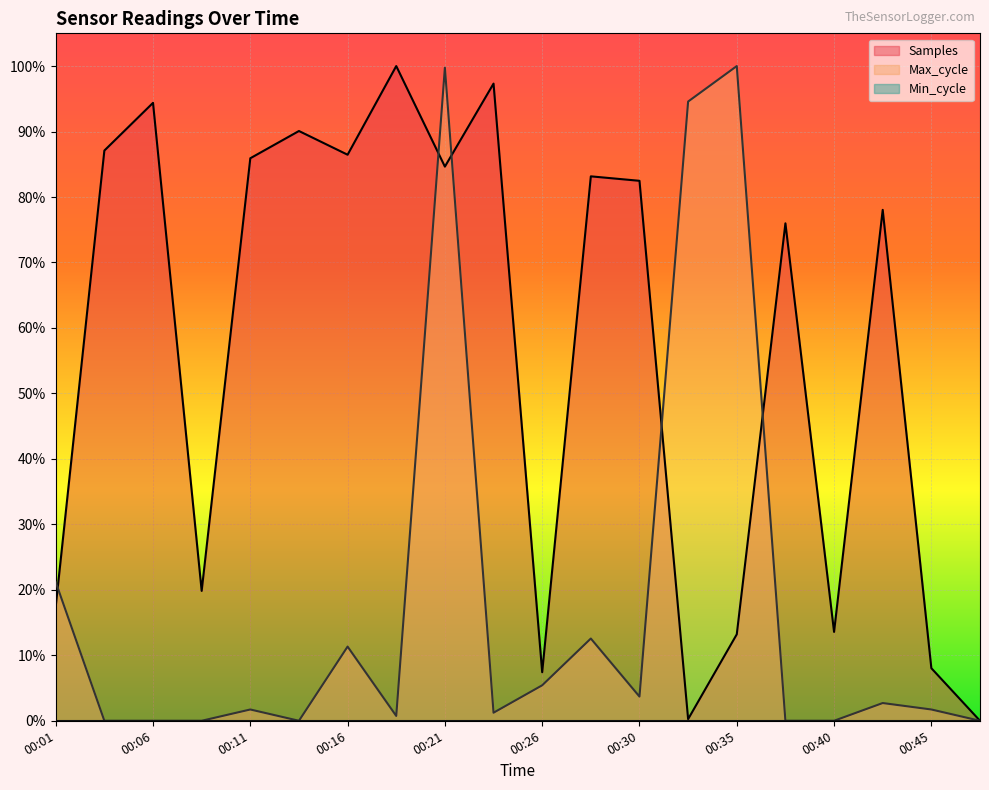

How many times do Max_cycle and Samples cross each other?

5